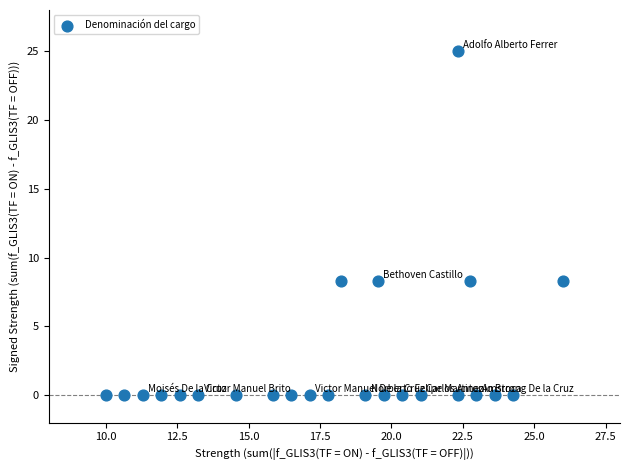

What is the range of X values (max minus min)?

16.0